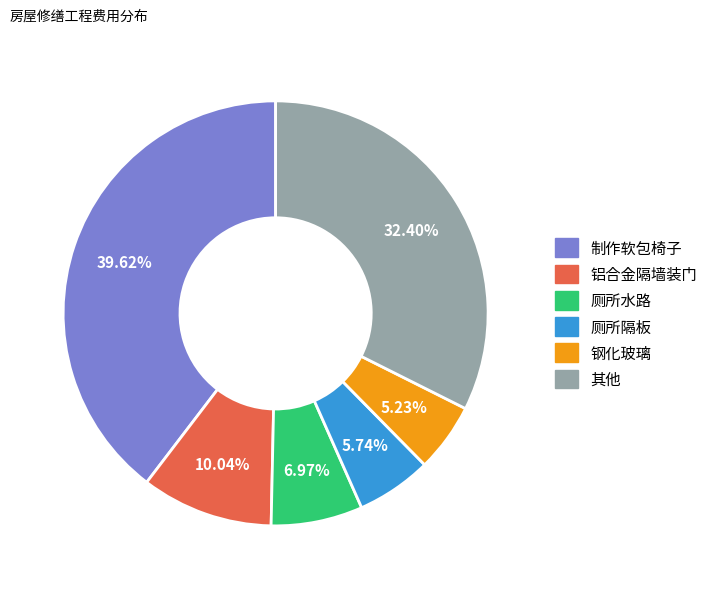

Is there any slice that represents more than half of the pie?

No